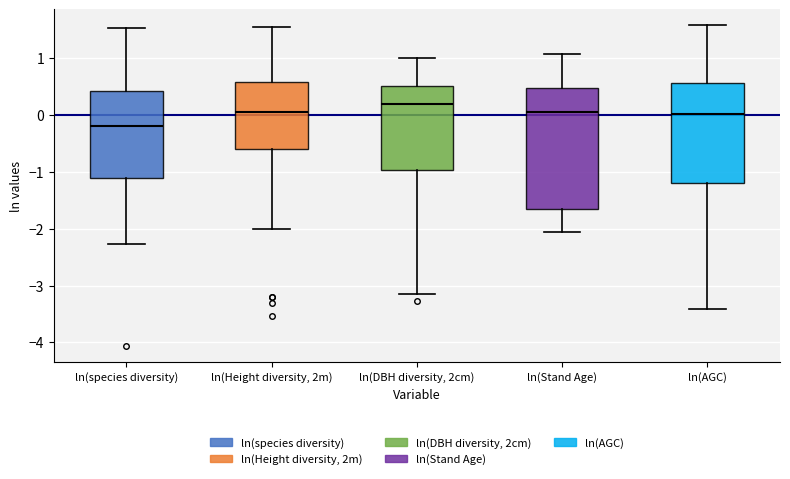

Reading left to right, transcribe this box plot: for each box, give where its median line is, the range the box spans, and where its two whiskers end, as read against the y-axis. The values are not printed on the chart, so give them approximately, as read against the axis.

ln(species diversity): median -0.2, box -1.1 to 0.4, whiskers -2.3 to 1.5
ln(Height diversity, 2m): median 0.1, box -0.6 to 0.6, whiskers -2.0 to 1.6
ln(DBH diversity, 2cm): median 0.2, box -1.0 to 0.5, whiskers -3.1 to 1.0
ln(Stand Age): median 0.1, box -1.6 to 0.5, whiskers -2.1 to 1.1
ln(AGC): median 0.0, box -1.2 to 0.6, whiskers -3.4 to 1.6